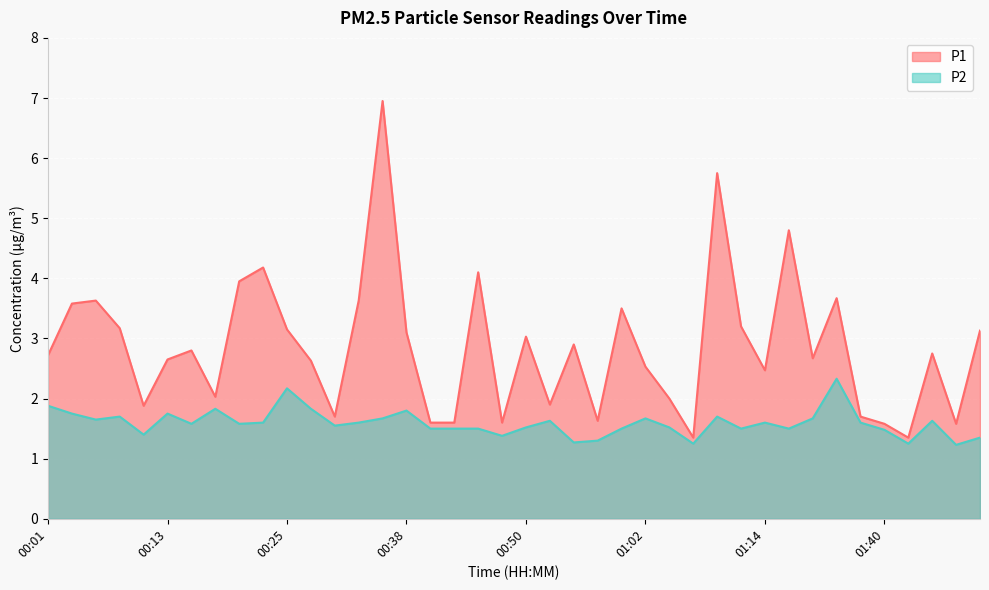

Between 00:13 and 00:35, which series saw the biggest shift?

P1